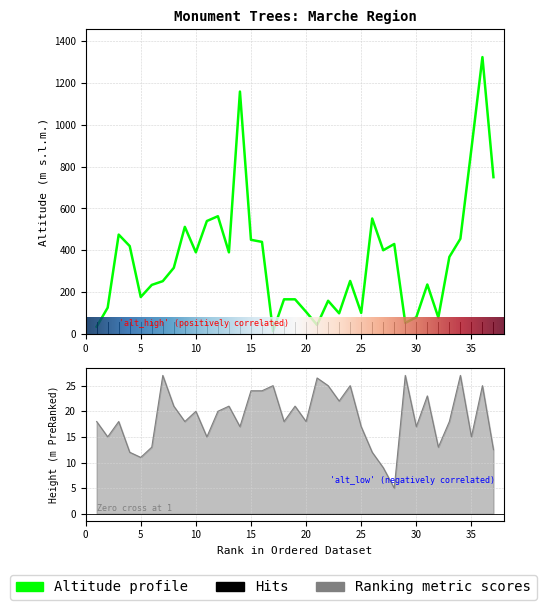

Is it true that Altitudine equals 540.0 at 11?

True